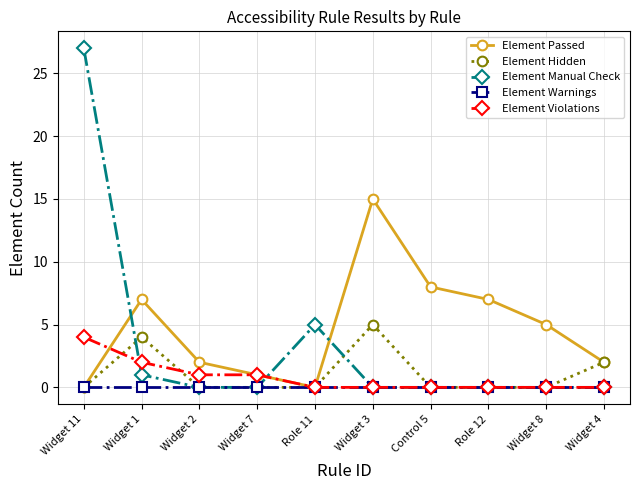

Which label corresponds to the largest value in the chart?

Widget 11